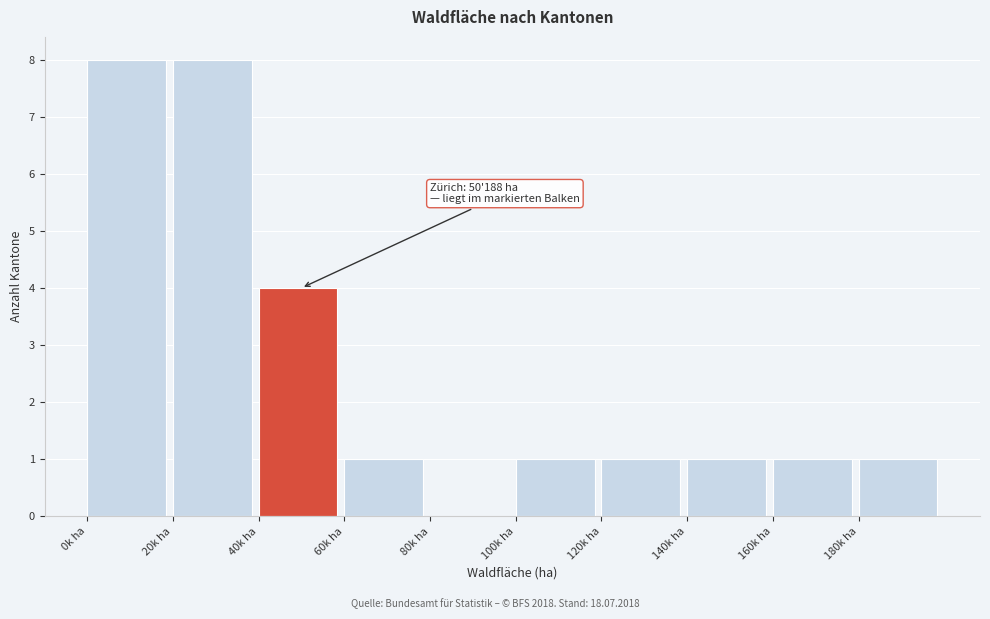

Reading right to left, extract all data points from this chart.

180k ha=1	160k ha=1	140k ha=1	120k ha=1	100k ha=1	80k ha=0	60k ha=1	40k ha=4	20k ha=8	0k ha=8